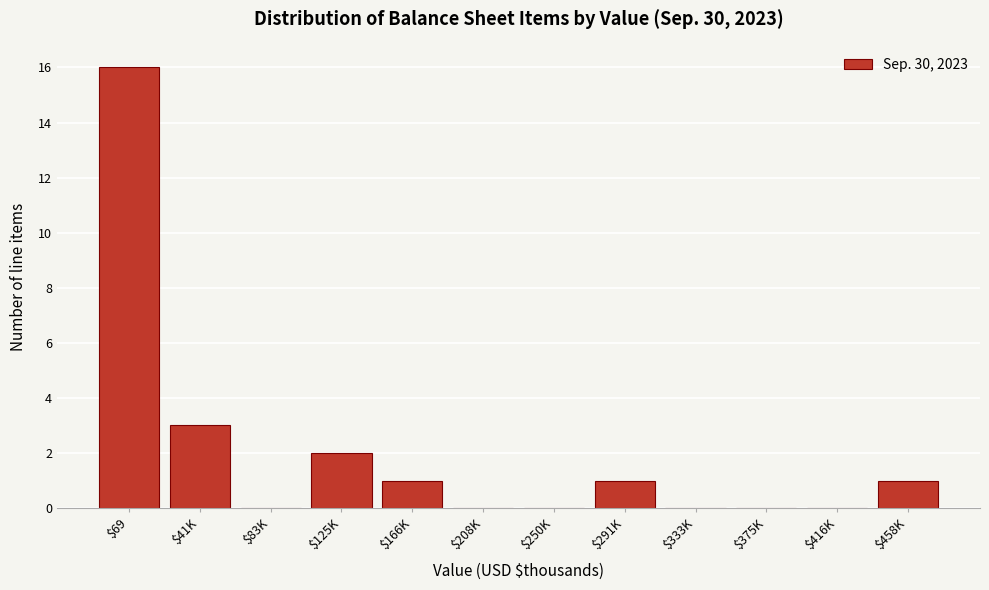

What is the greatest value displayed?

16